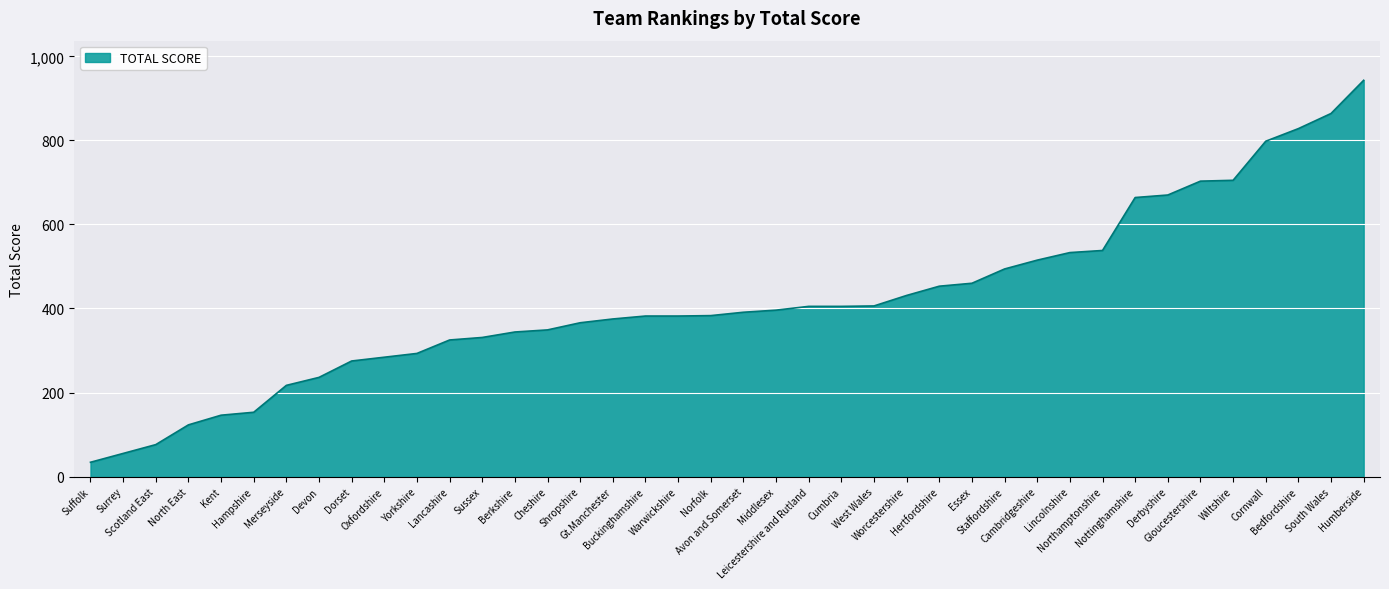

What is the smallest value displayed?

34